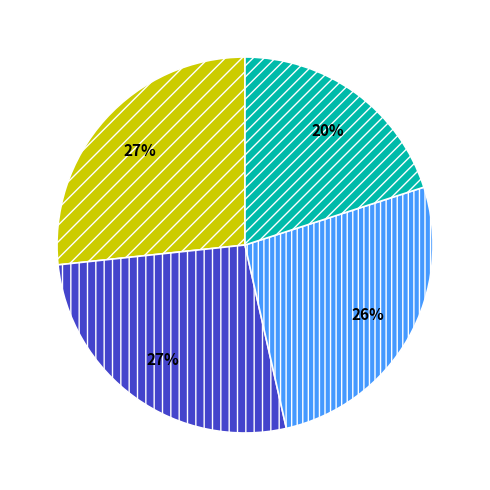

Is there a majority slice in this chart?

No